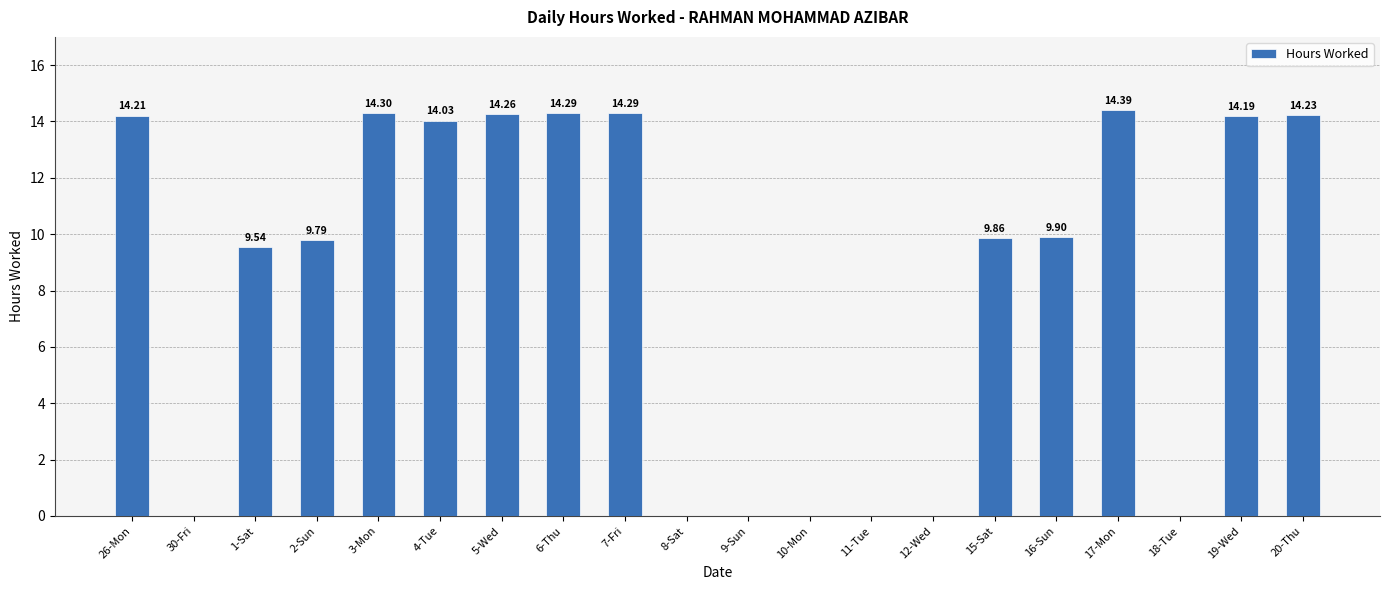

Count the number of categories in the chart.

20